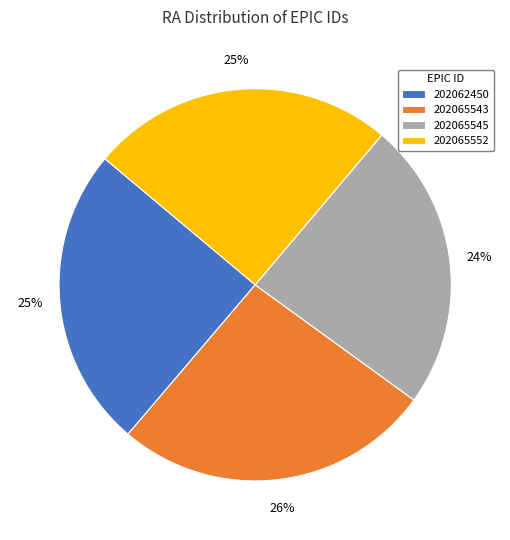

To the nearest percent, what is the difference between the 202065543 and 202062450 slice percentages?

1%